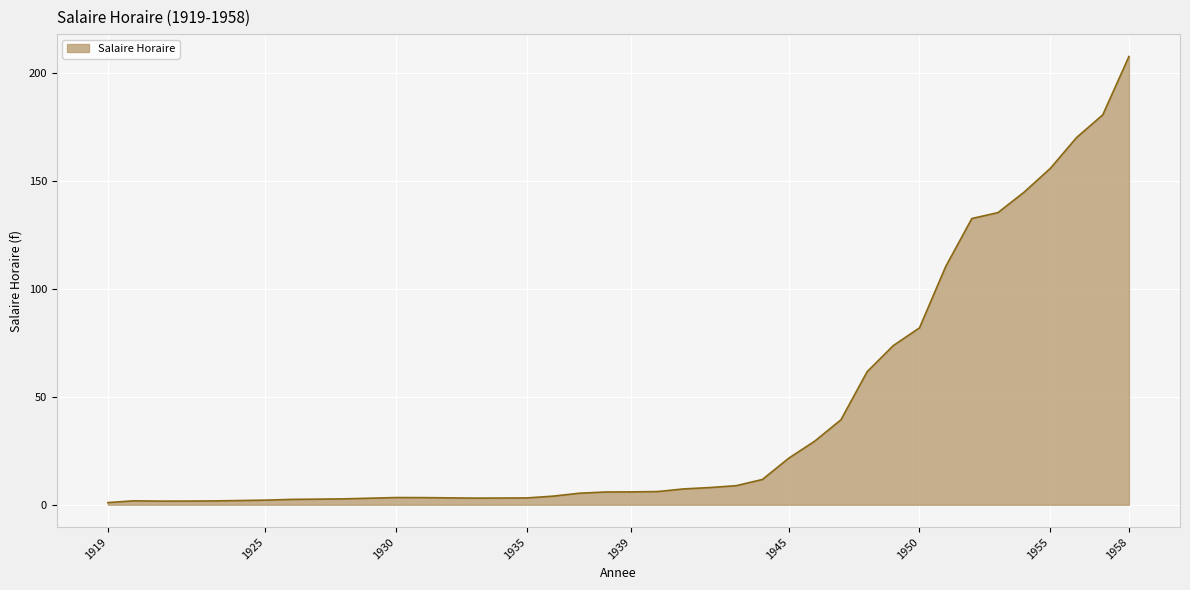

What is the sum of all values?

1648.9